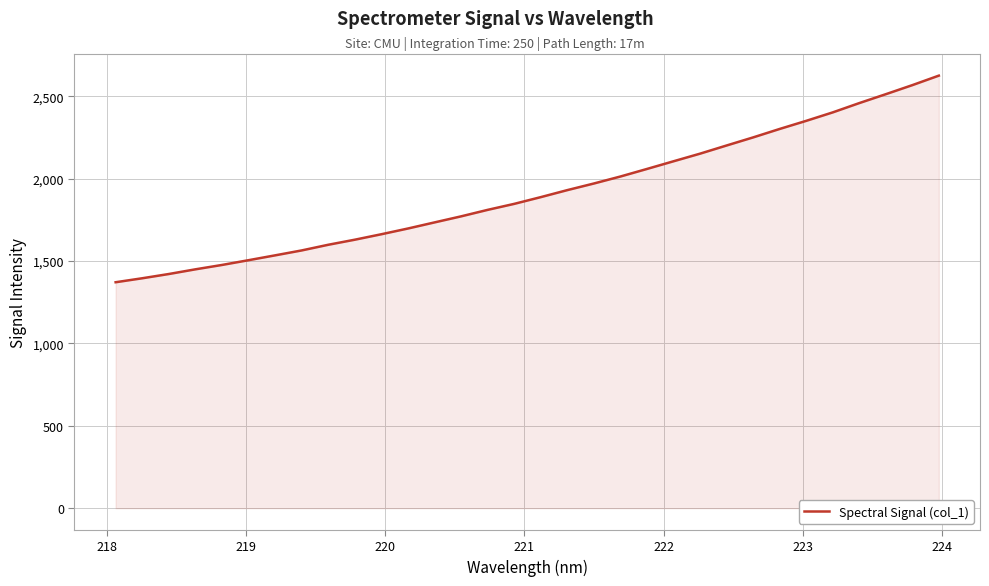

Count the number of categories in the chart.

32